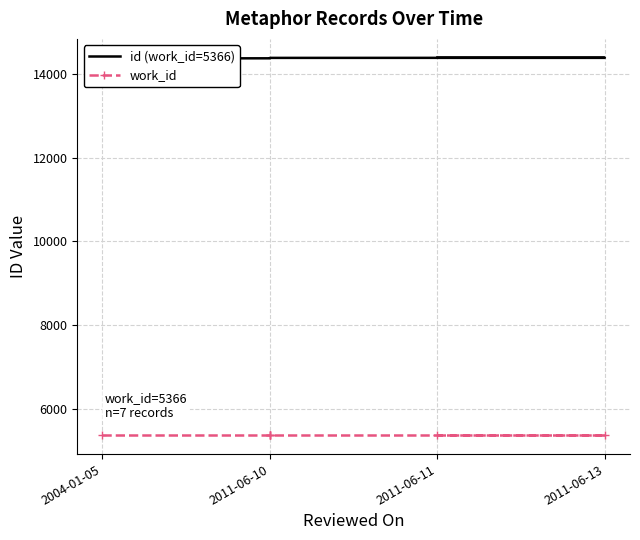

Reading left to right, what are all the values shown in this chart?

id (work_id=5366): 14376	14379	14387	14388	14389	14391	14392
work_id: 5366	5366	5366	5366	5366	5366	5366